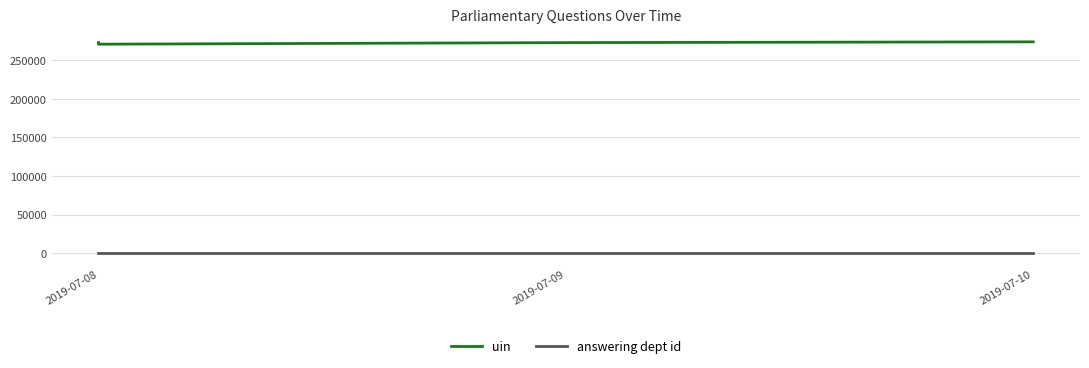

What is the minimum value for answering dept id?

11